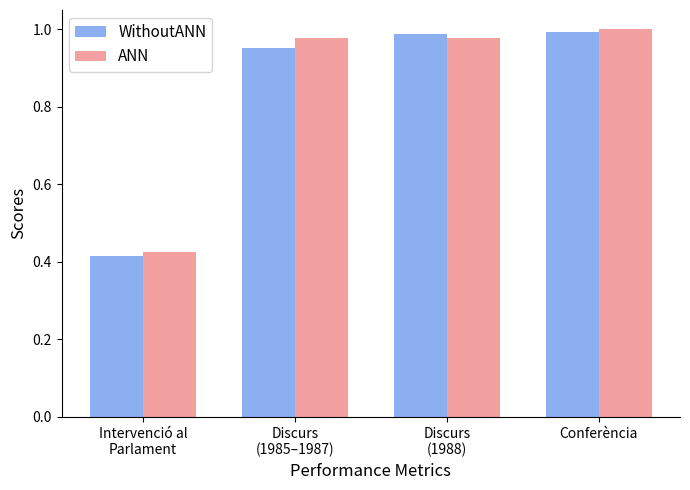

Between Discurs
(1988) and Conferència, which series saw the biggest shift?

ANN